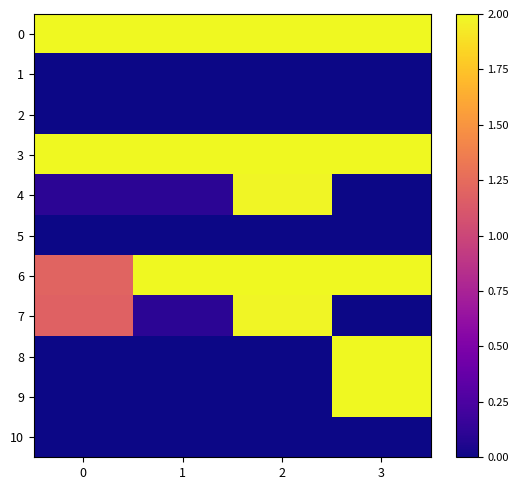

Rank the series by their maximum value, from highest to lowest.

0, 3, 6, 8, 9, 4, 7, 1, 2, 5, 10